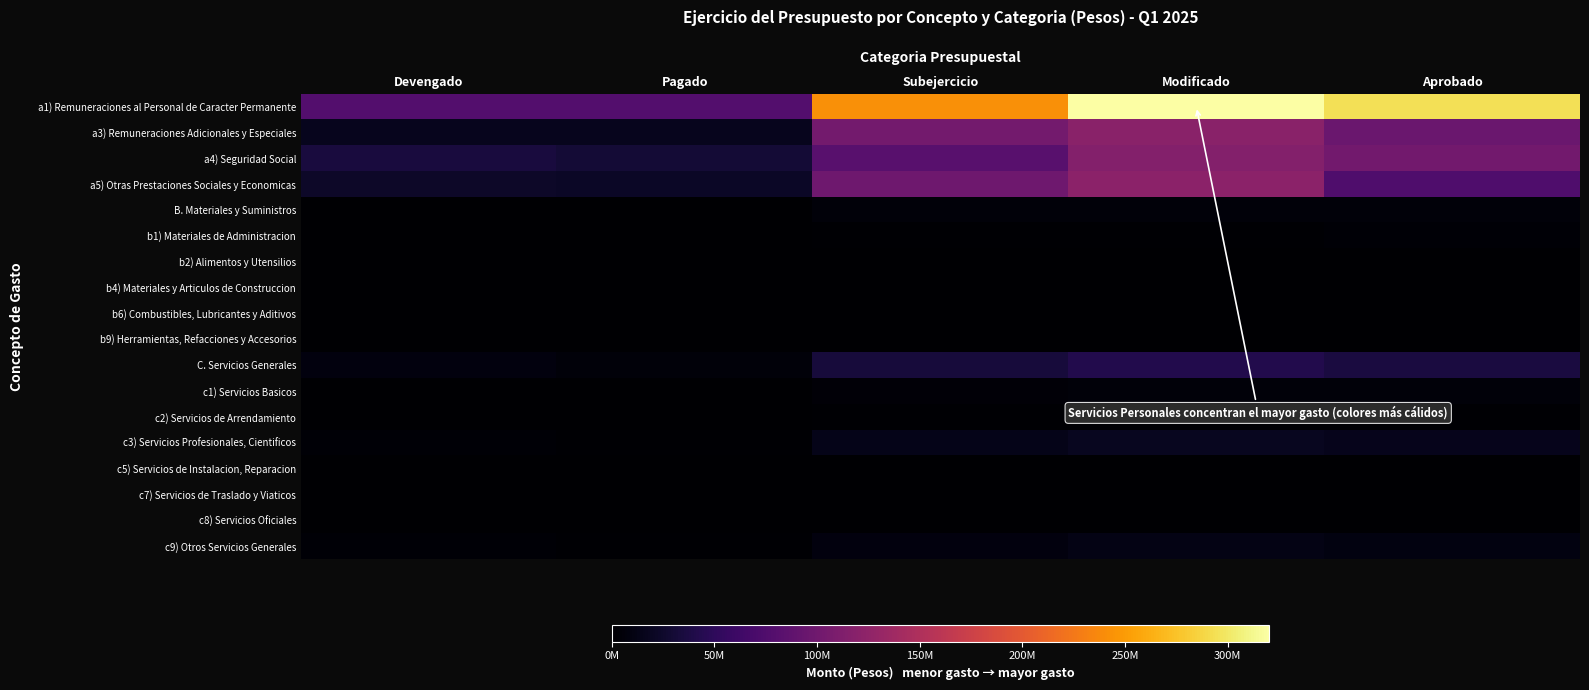

At which category is the sum across all series the highest?

Modificado